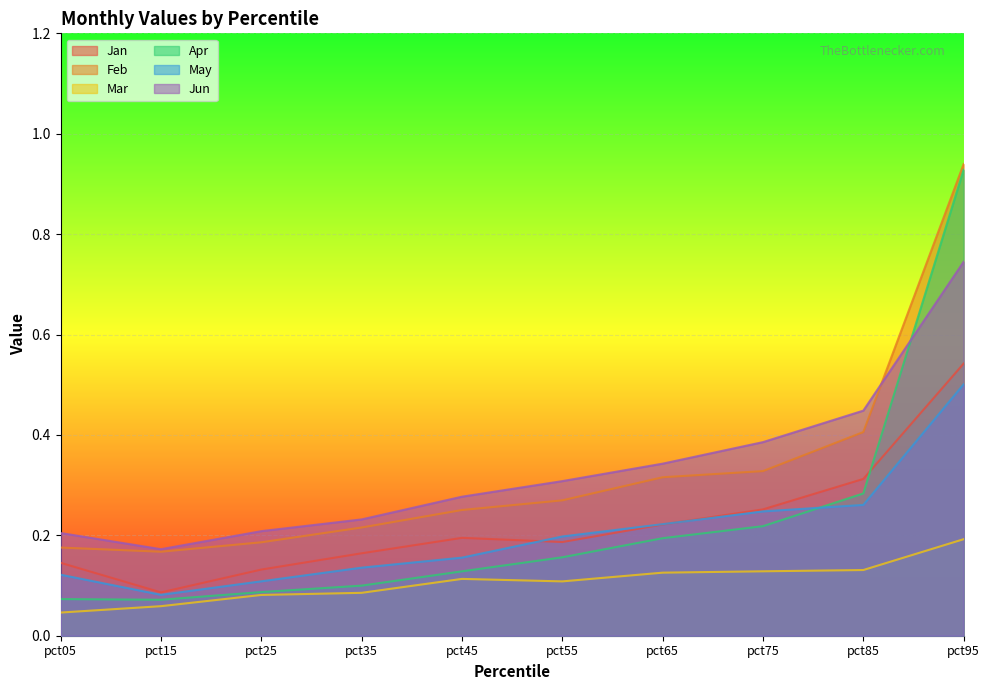

What is the value of the Mar point at the 2nd from the left?

0.1